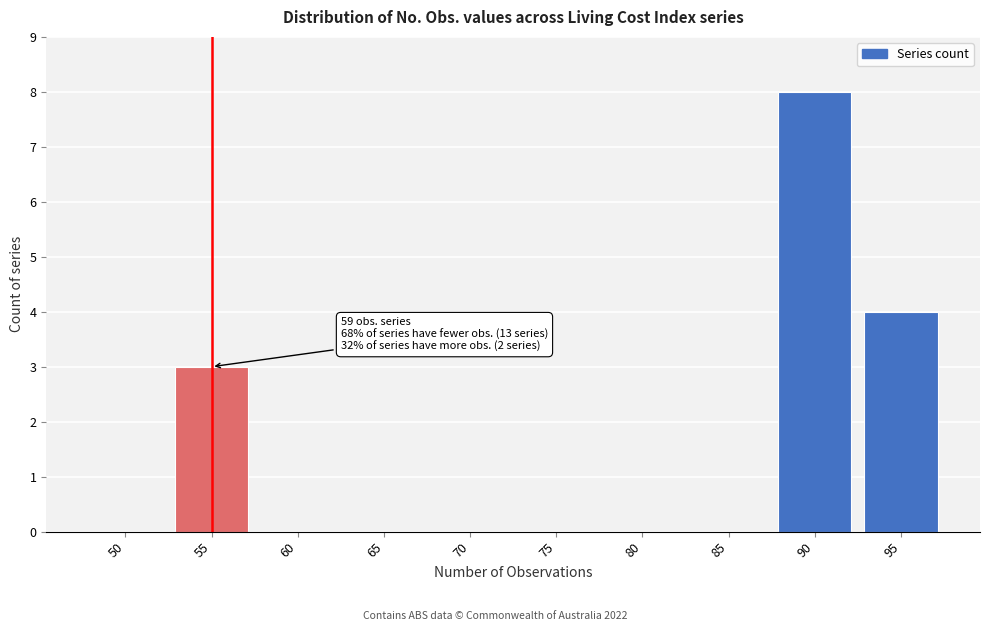

Reading left to right, what are all the values shown in this chart?

50=0	55=3	60=0	65=0	70=0	75=0	80=0	85=0	90=8	95=4